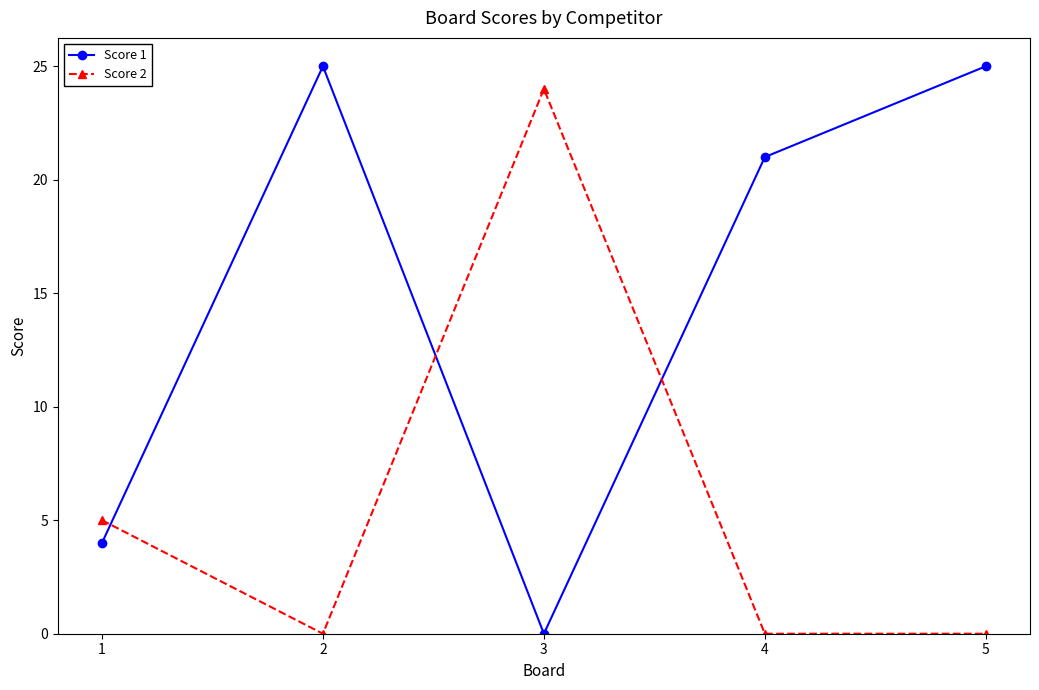

Reading left to right, what are all the values shown in this chart?

Score 1: 4	25	0	21	25
Score 2: 5	0	24	0	0